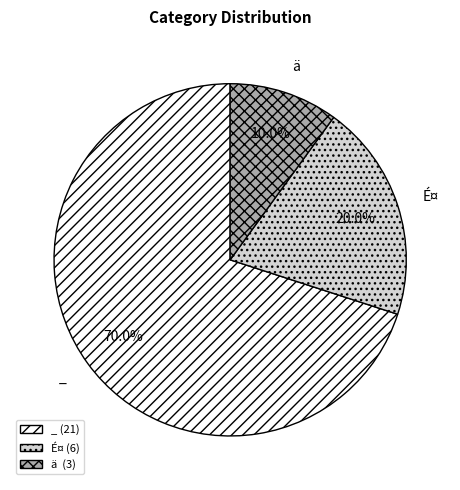

Does any single category account for the majority?

Yes